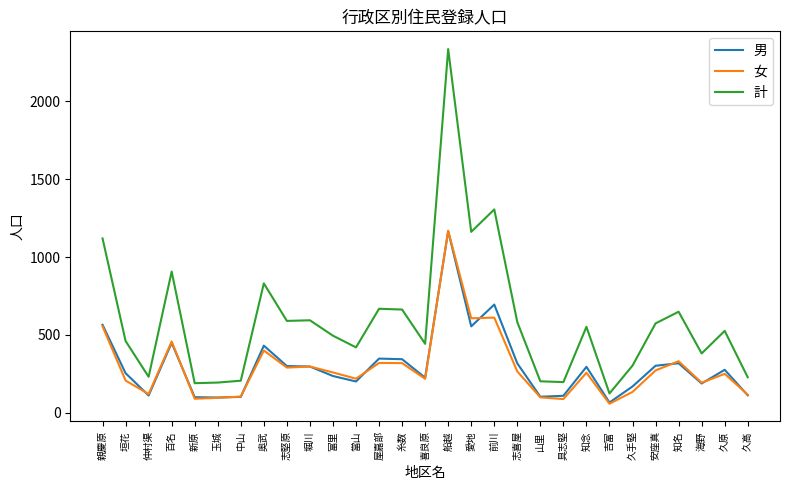

Which series has the largest total across all categories?

計